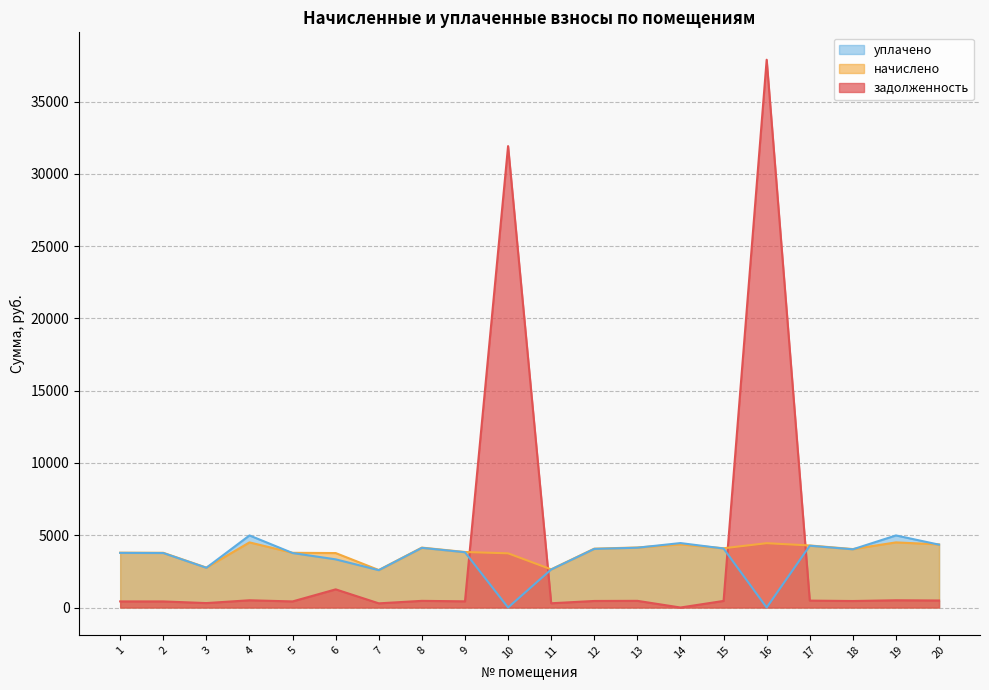

Reading left to right, list all the values displayed in this chart.

задолженность: 1=421.7	2=420.7	3=306.8	4=500.7	5=420.7	6=1255.8	7=288.3	8=460.7	9=426.8	10=31928.8	11=293.4	12=452.5	13=461.7	14=0.0	15=455.5	16=37905.7	17=477.1	18=449.4	19=500.7	20=485.3
начислено: 1=3795.2	2=3785.9	3=2760.9	4=4506.2	5=3785.9	6=3767.5	7=2594.8	8=4146.0	9=3841.4	10=3749.0	11=2641.0	12=4072.2	13=4155.3	14=4367.7	15=4099.9	16=4450.8	17=4293.8	18=4044.5	19=4506.2	20=4367.7
уплачено: 1=3779.2	2=3769.9	3=2749.3	4=4987.9	5=3769.9	6=3333.0	7=2583.8	8=4128.5	9=3825.2	10=0.0	11=2629.8	12=4055.0	13=4137.8	14=4459.0	15=4082.6	16=0.0	17=4275.7	18=4027.4	19=4987.9	20=4349.2